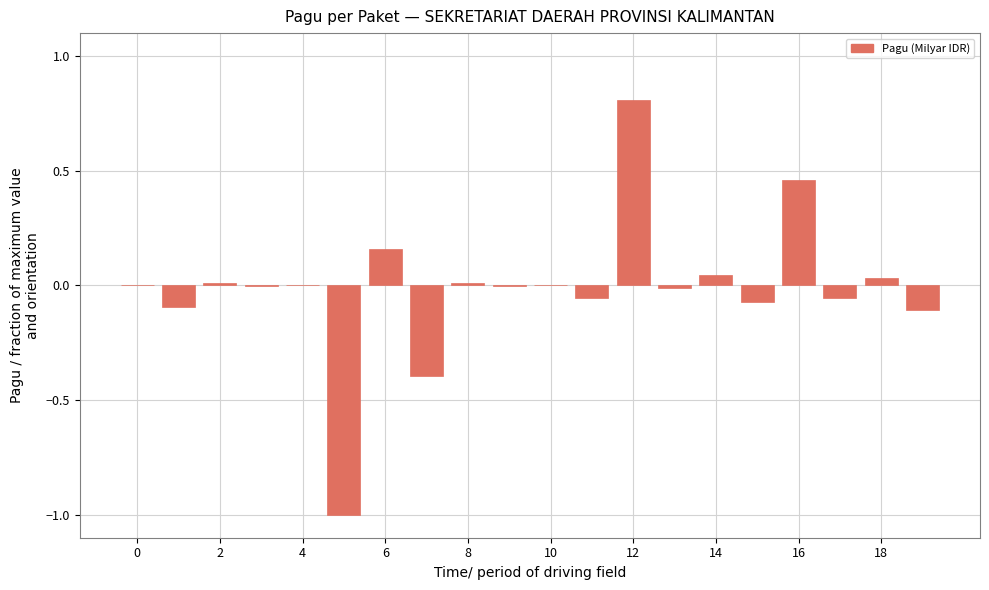

What is the greatest value displayed?

0.8